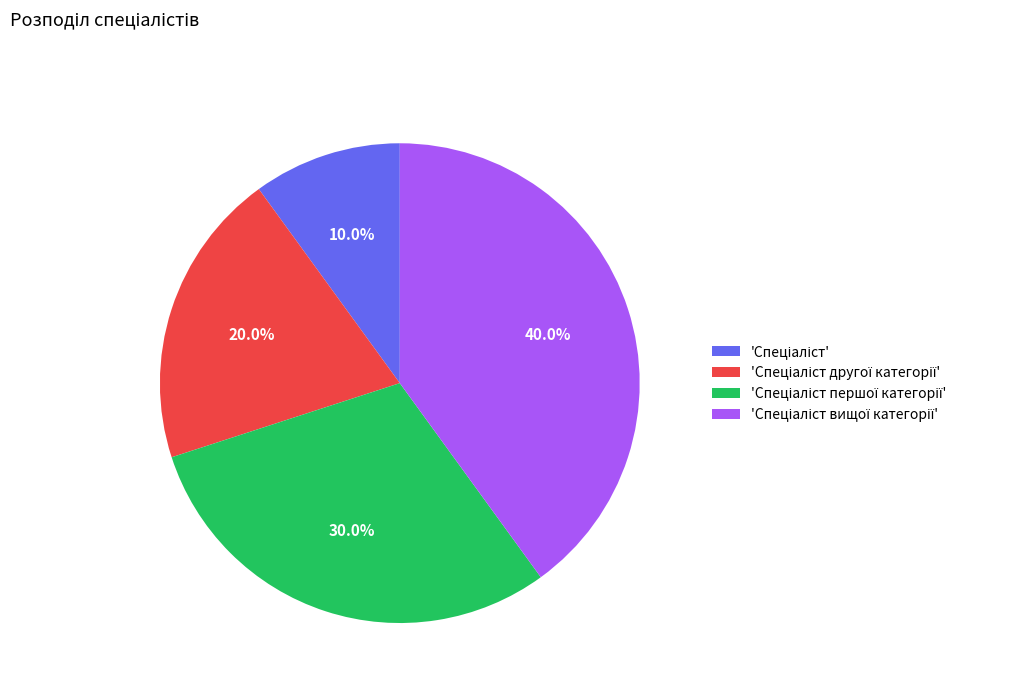

Is there a majority slice in this chart?

No